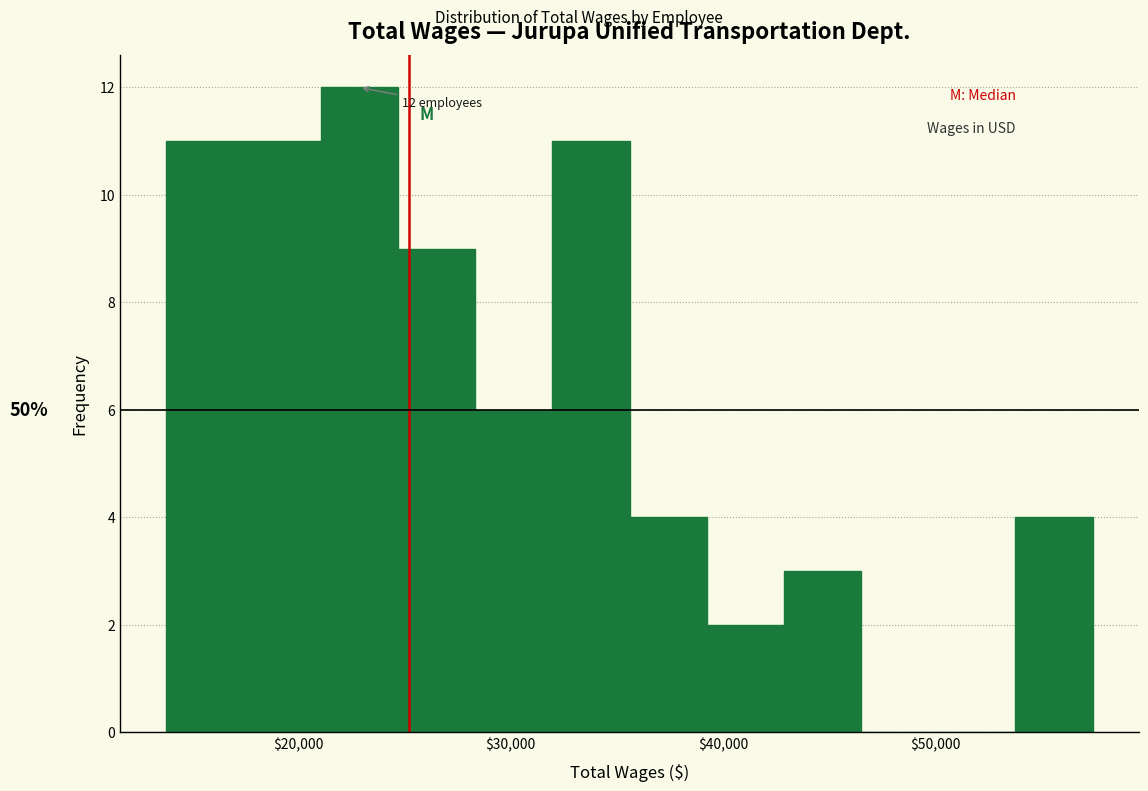

Around what value on the x-axis is the tallest bar? Give the approximate position of its centre, as read against the axis.

23000